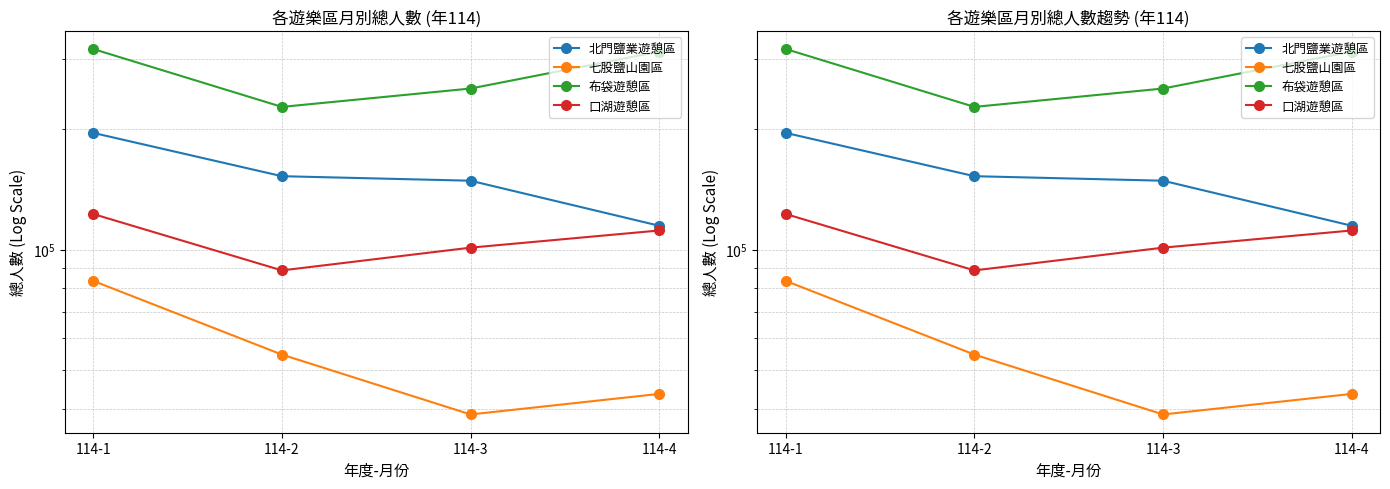

True or false: 北門鹽業遊憩區 and 七股鹽山園區 intersect in this chart.

False